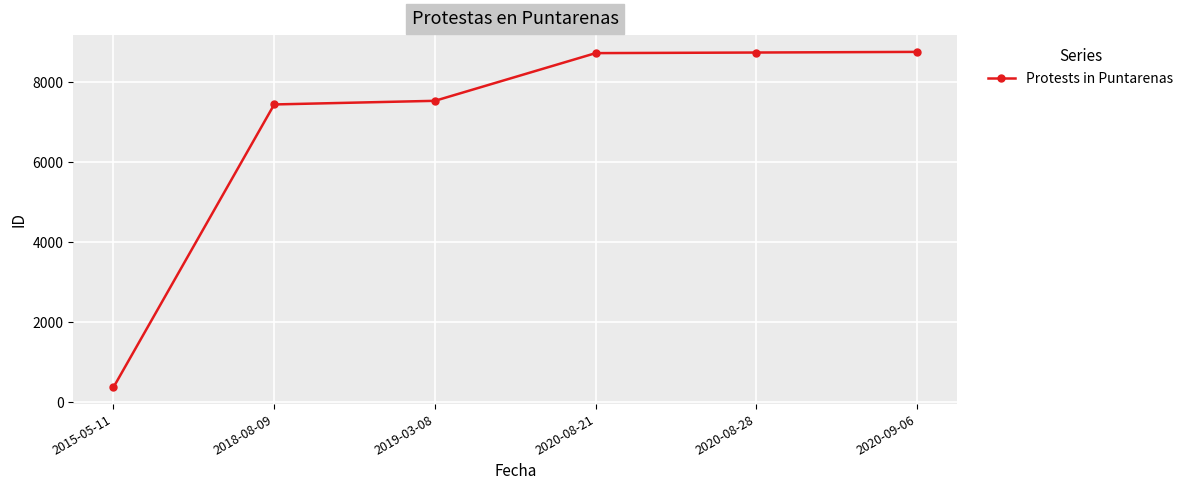

Does the chart display data point markers on the line(s)?

Yes